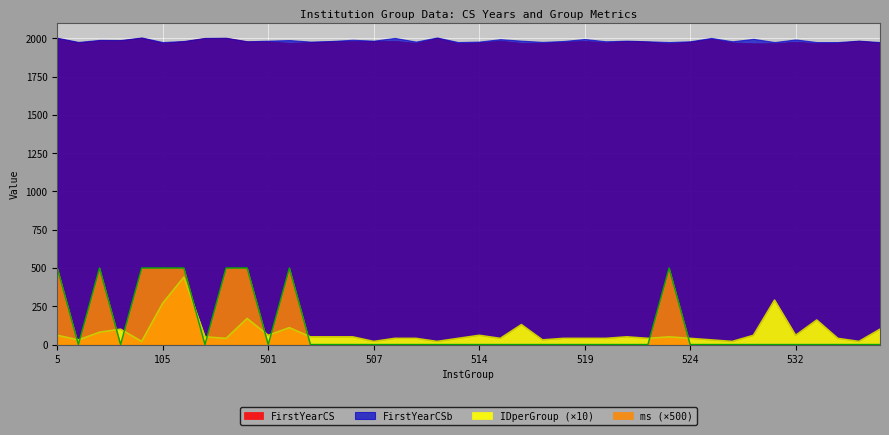

At which category is the sum across all series the highest?

112